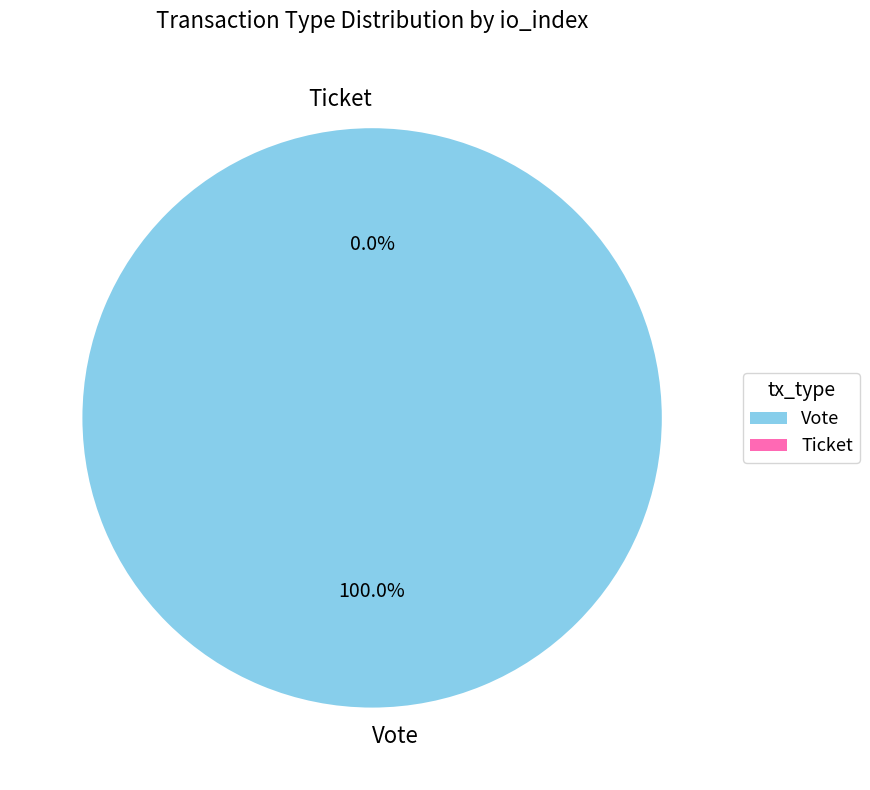

Is Ticket the majority of the pie?

No